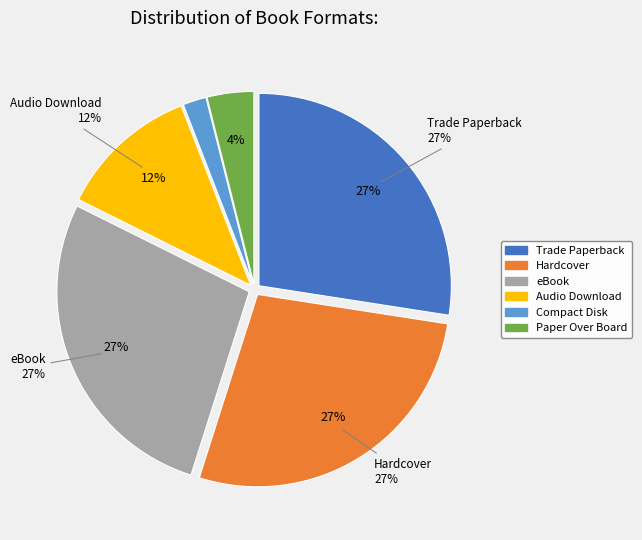

To the nearest percent, what percentage of the pie is Hardcover?

27%